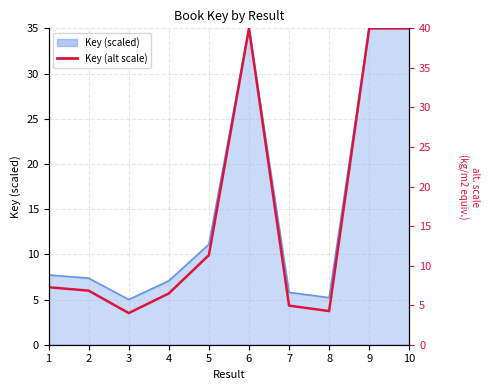

Where is the first local minimum?

3